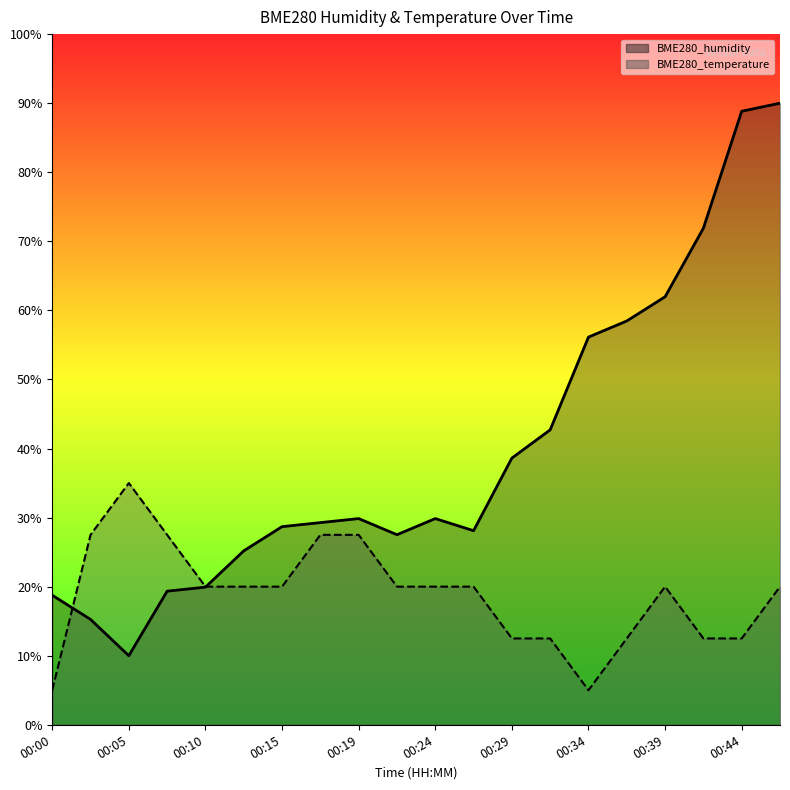

What is the sum of the BME280_humidity values at 00:47 and 00:02?

105.3